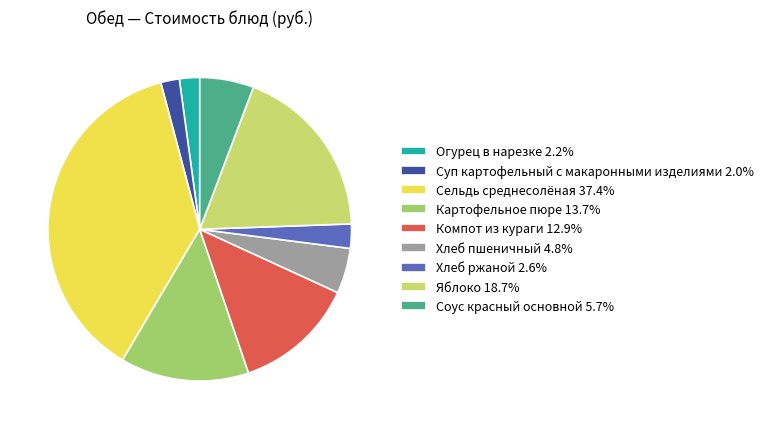

Is it true that Яблоко is 6% of the pie?

False